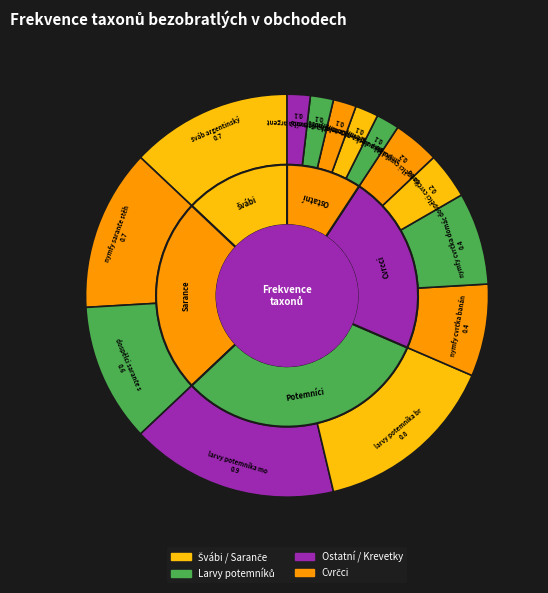

How many slices are in this pie chart?

14